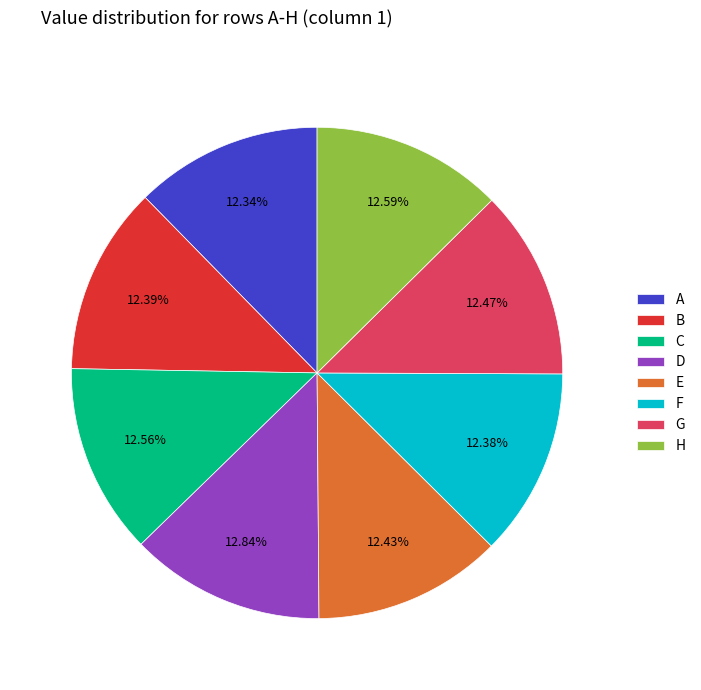

To the nearest percent, what is the average slice percentage?

12%